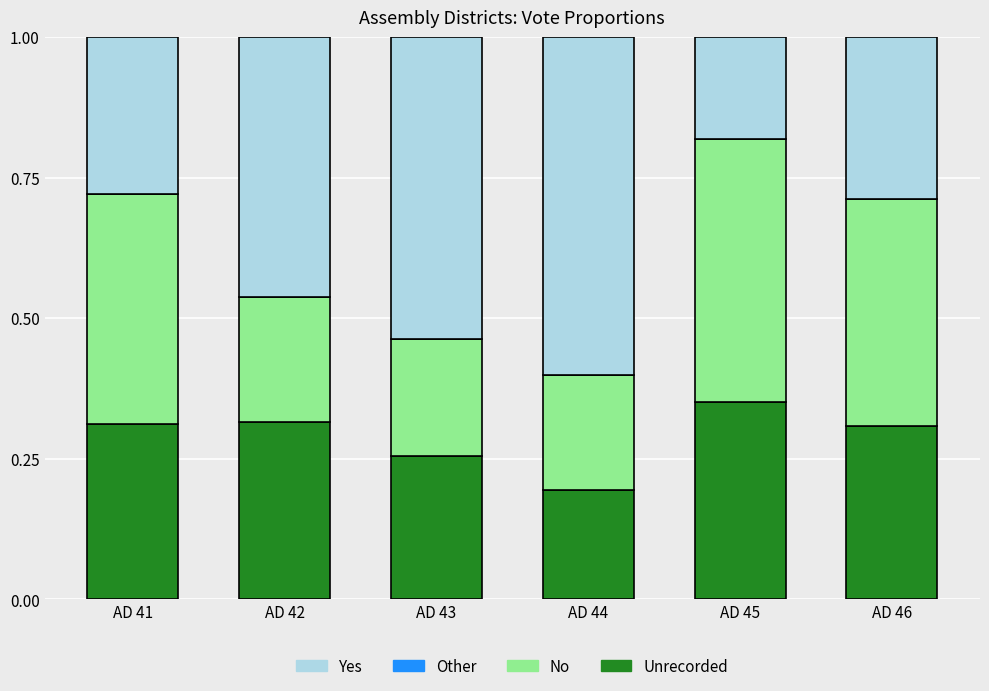

What is the total value across all series at AD 41?

1.0